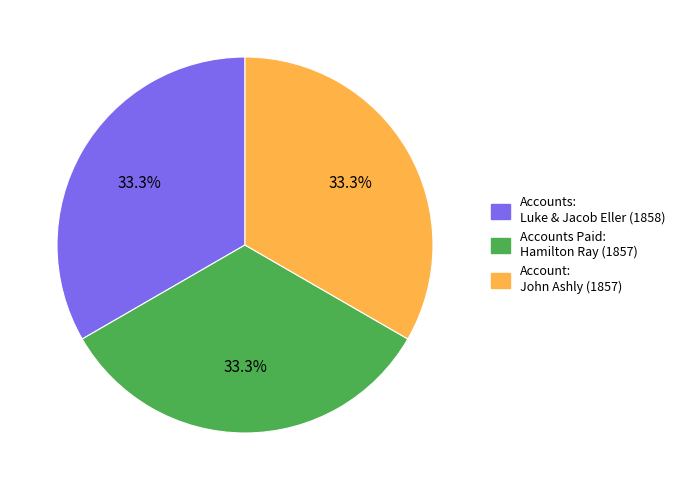

Do Account: John Ashly (1857) and Accounts Paid: Hamilton Ray (1857) together represent more than half of the pie?

Yes